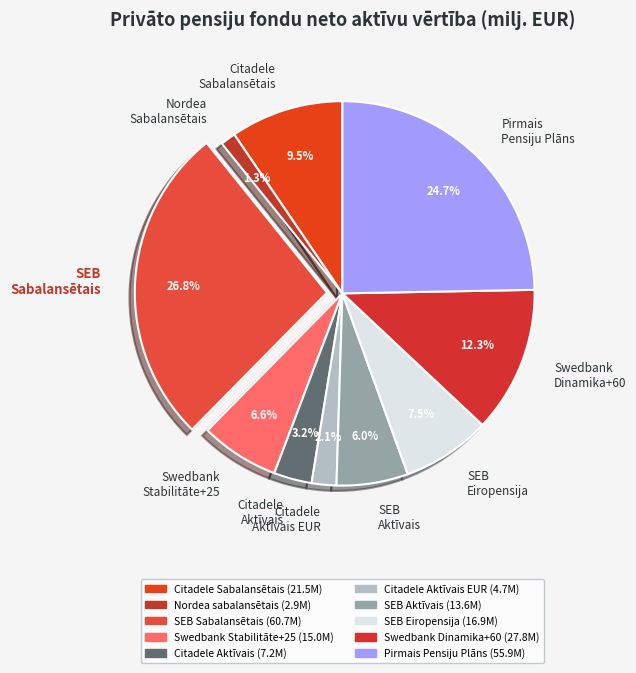

Rank the categories by value from lowest to highest.

Nordea Sabalansētais, Citadele Aktīvais EUR, Citadele Aktīvais, SEB Aktīvais, Swedbank Stabilitāte+25, SEB Eiropensija, Citadele Sabalansētais, Swedbank Dinamika+60, Pirmais Pensiju Plāns, SEB Sabalansētais